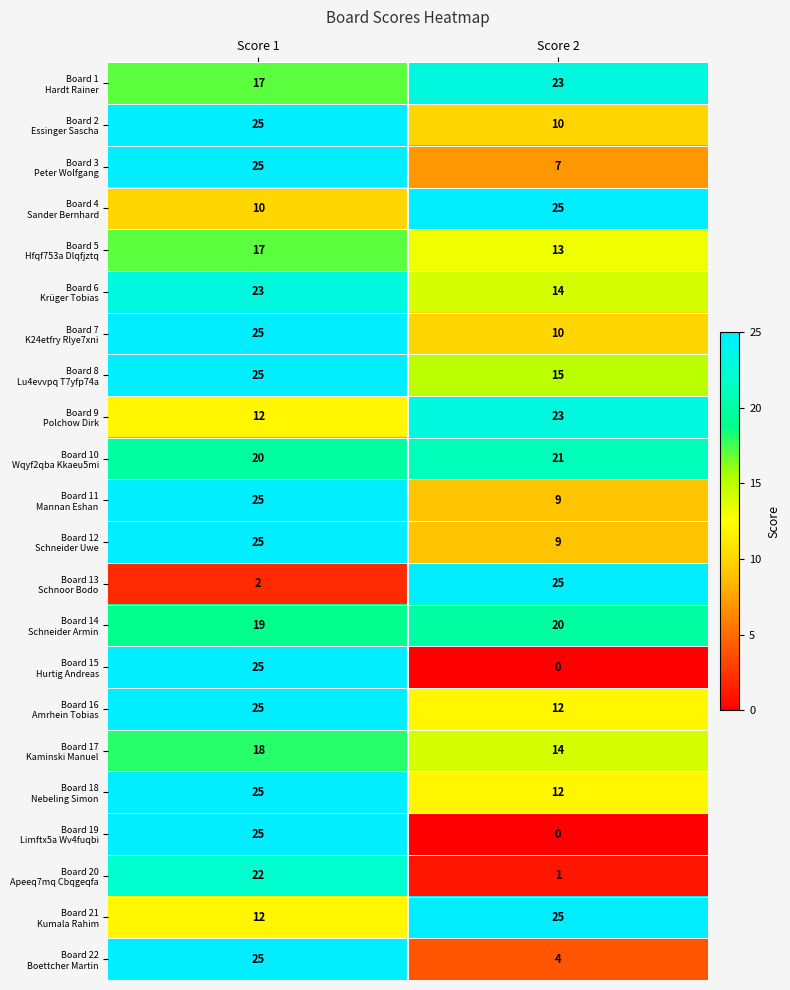

What is the total value across all series at Score 1?

447